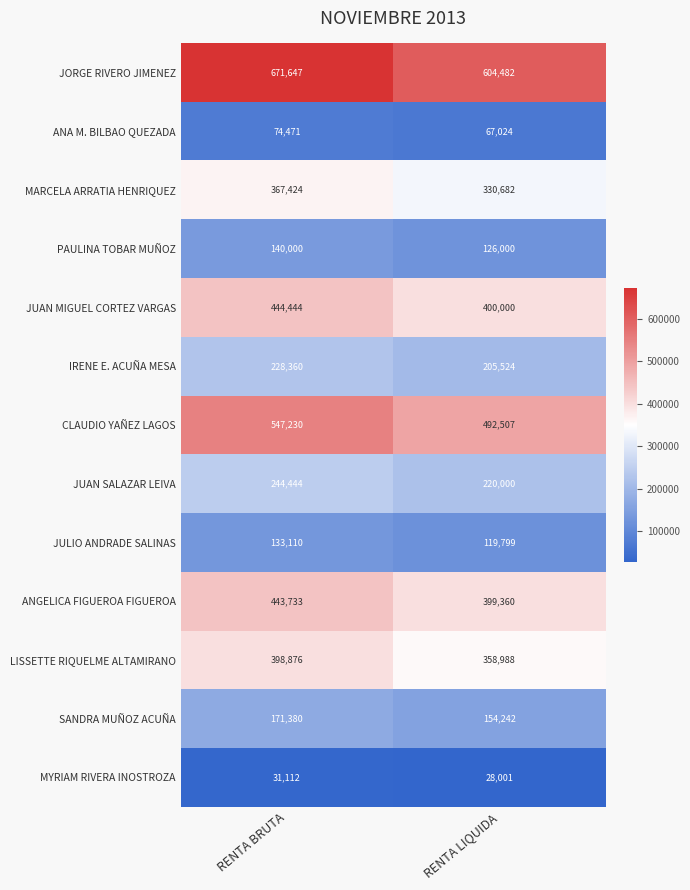

What is the total value across all series at RENTA LIQUIDA?

3506609